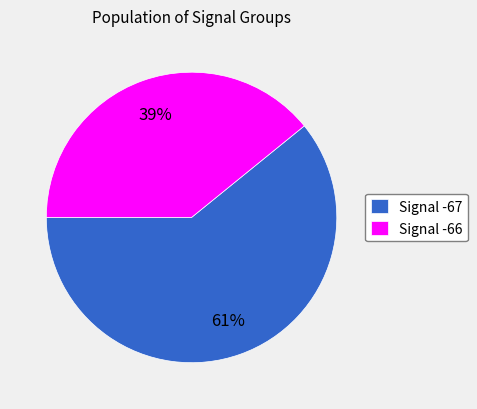

Which category has the biggest portion of the pie?

Signal -67